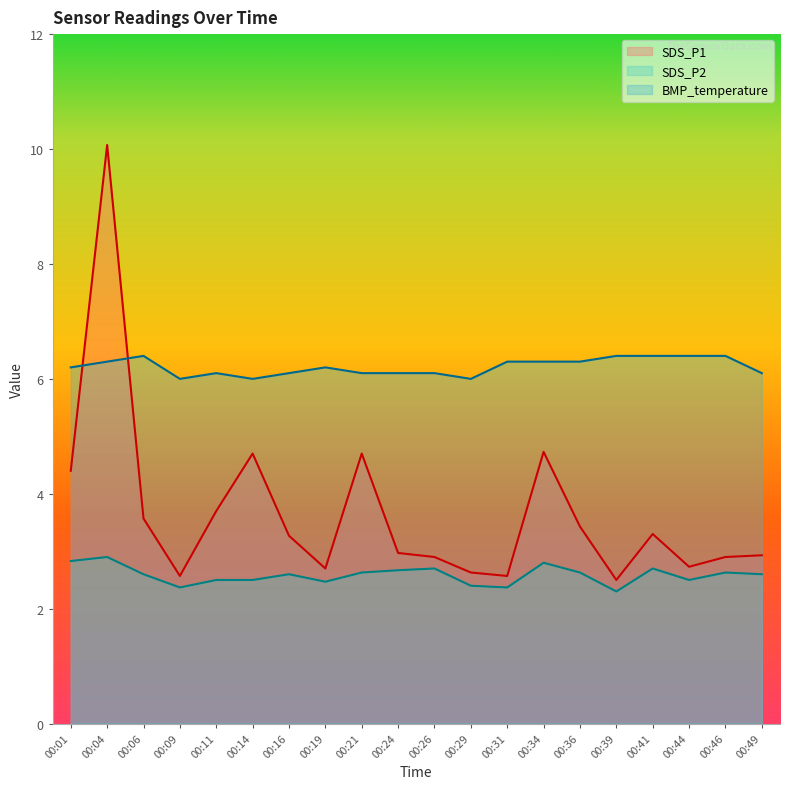

What is the value of the BMP_temperature point at the 12th from the left?

6.0